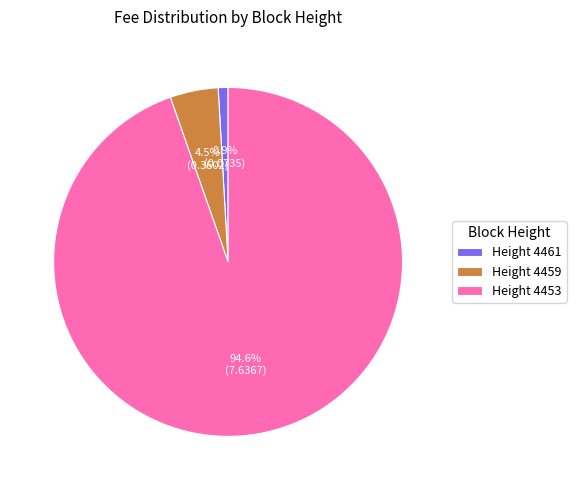

What is the smallest slice in the pie chart?

Height 4461